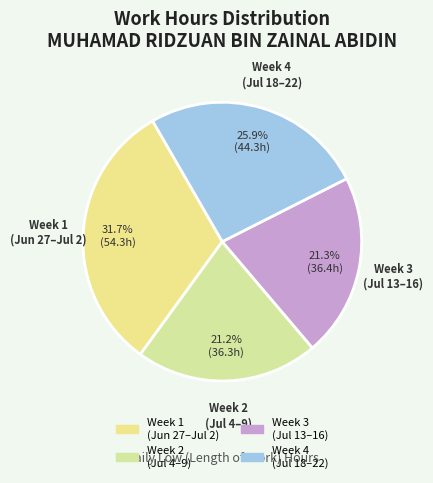

What is the ratio of the value at Week 1 (Jun 27–Jul 2) to the value at Week 2 (Jul 4–9)?

1.5